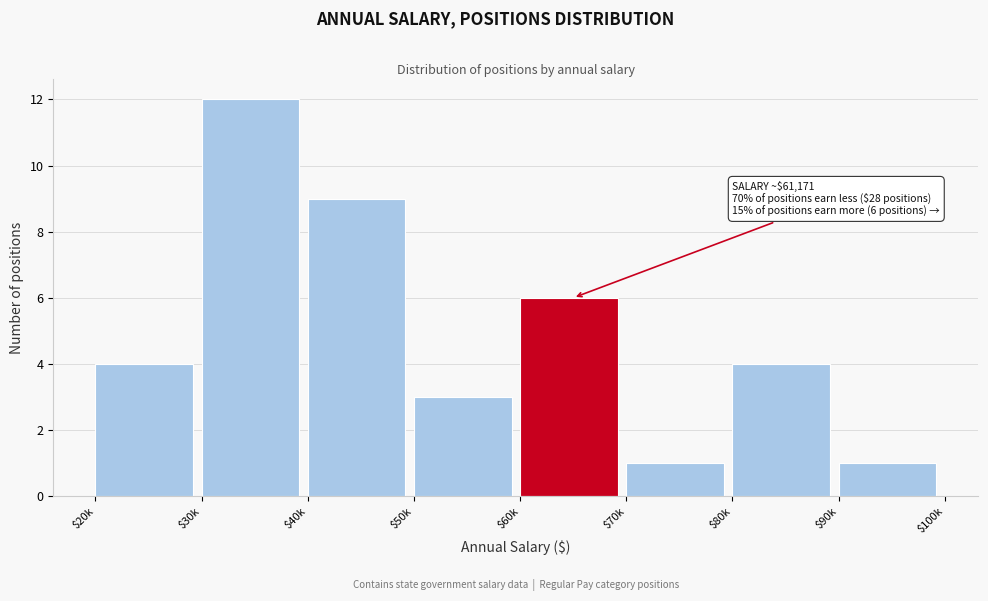

Reading left to right, extract all data points from this chart.

4	12	9	3	6	1	4	1